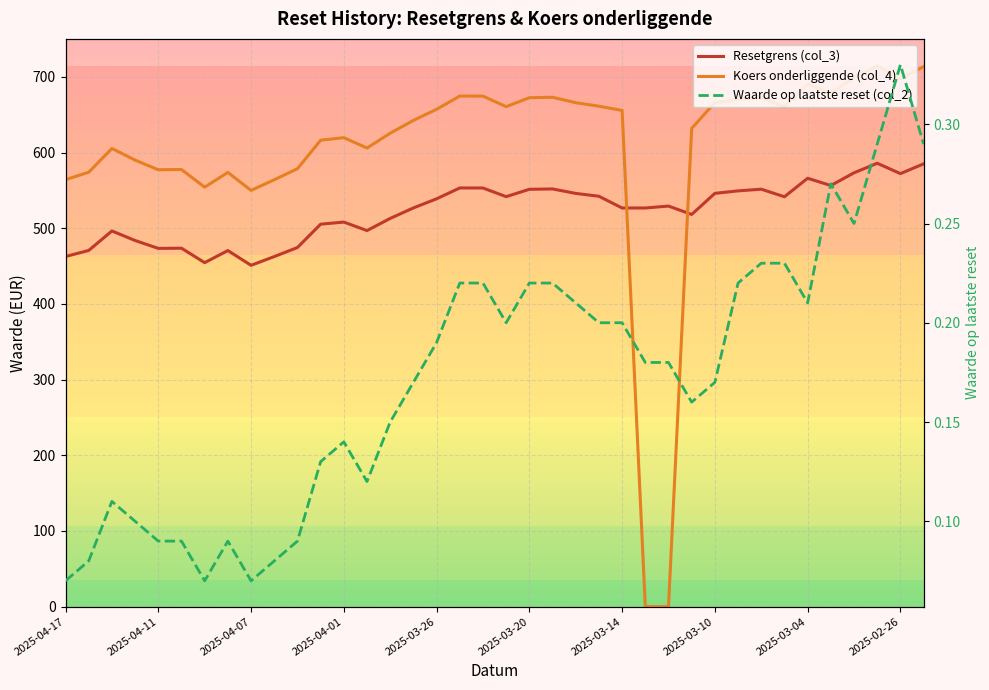

Which series has the widest spread of values?

Koers onderliggende (col_4)